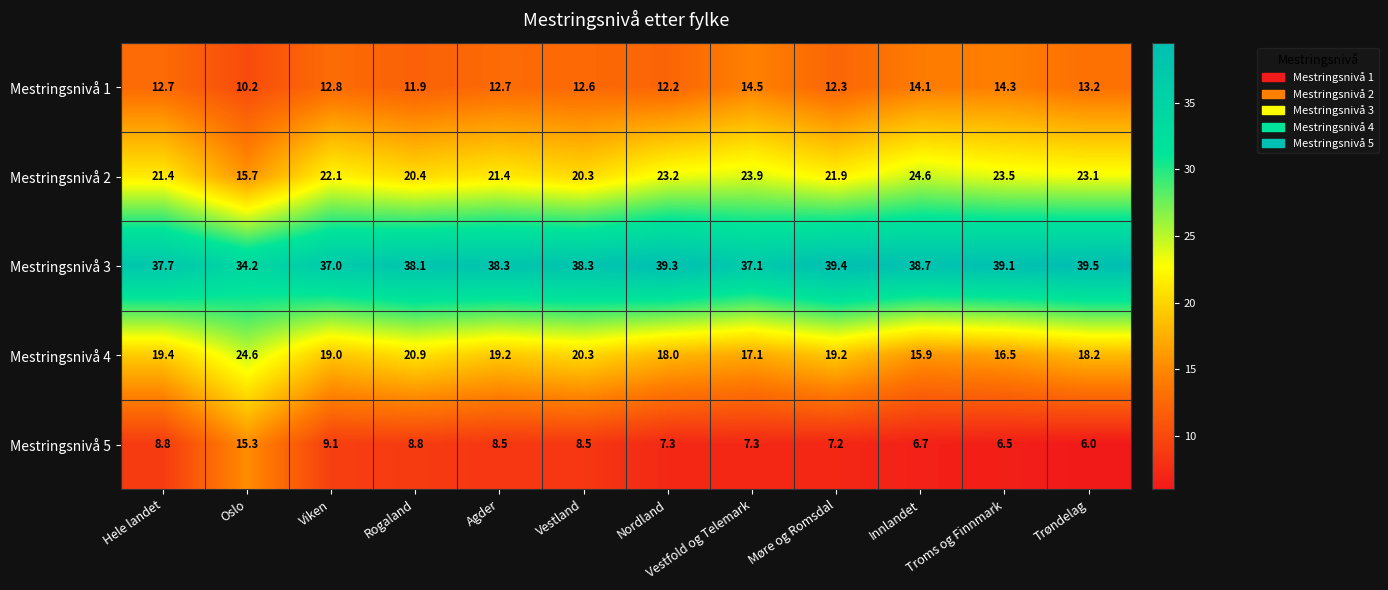

What is the average value of the Mestringsnivå 3 series?

38.1